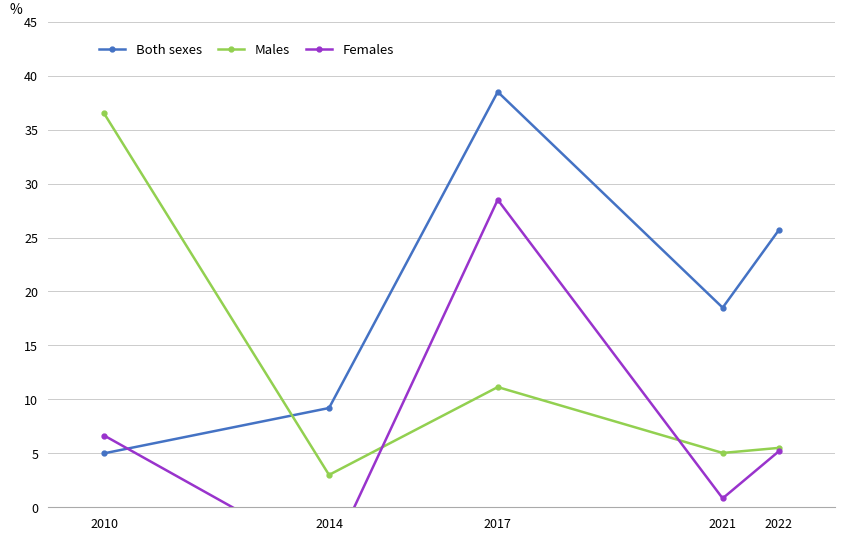

At which category is the sum across all series the highest?

2017